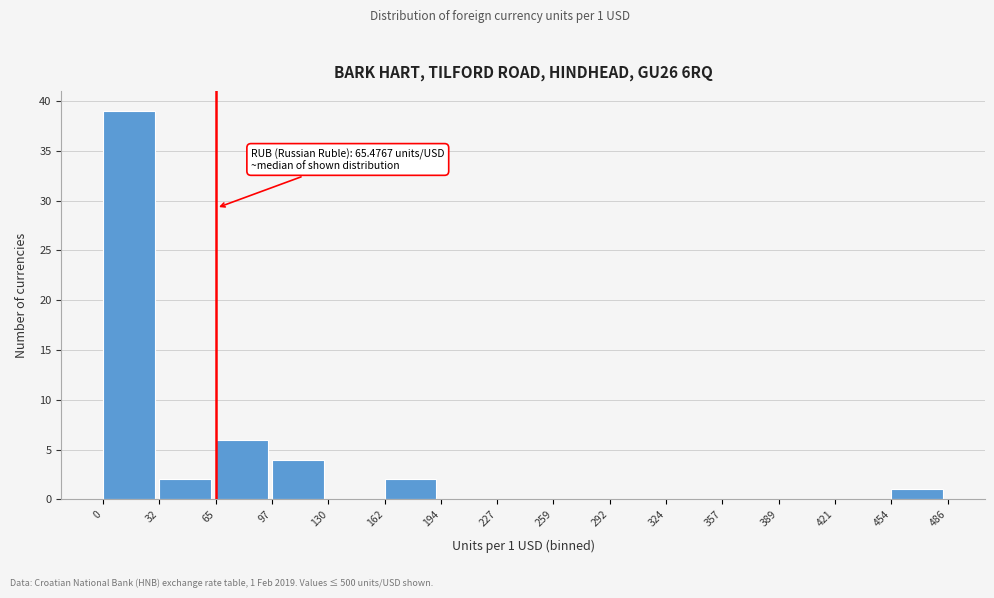

Which range on the x-axis has the tallest bar?

0 to 32